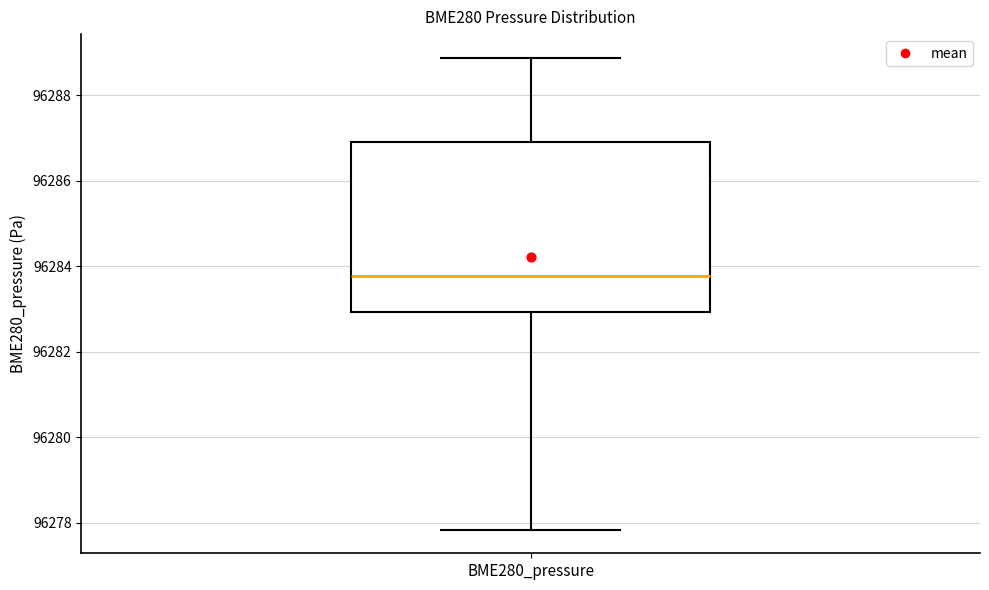

Where is the lower edge of the box for BME280_pressure on the y-axis? The values are not printed on the chart, so give them approximately, as read against the axis.

96283.0